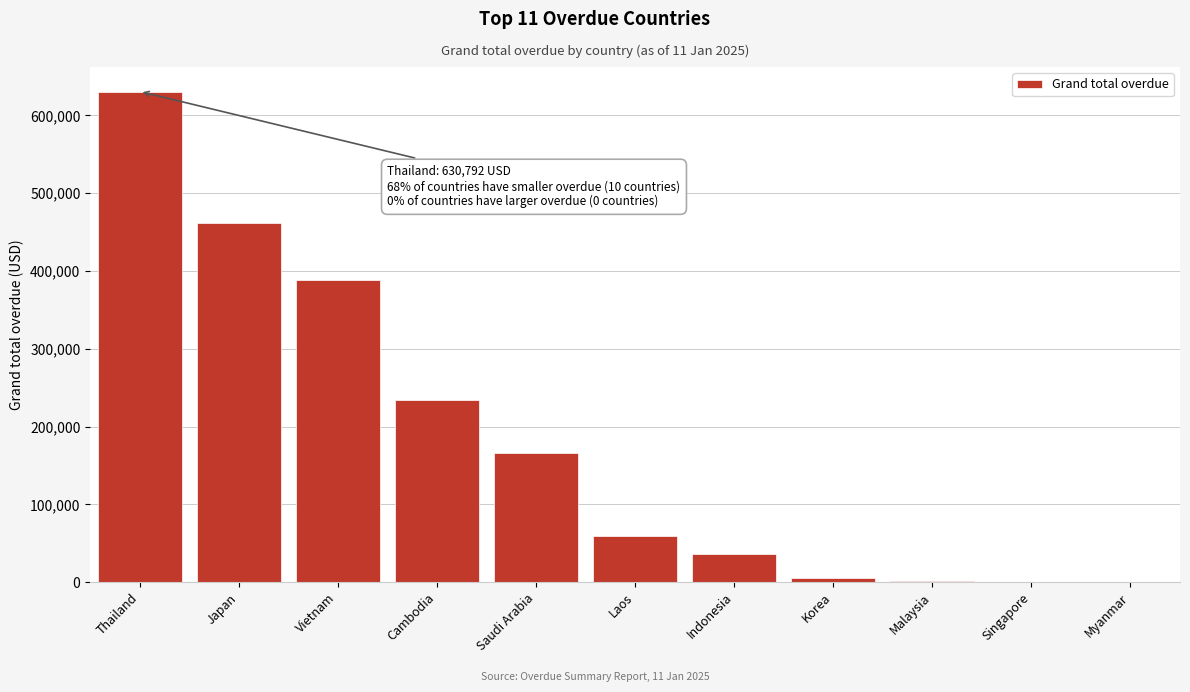

Which label corresponds to the largest value in the chart?

Thailand